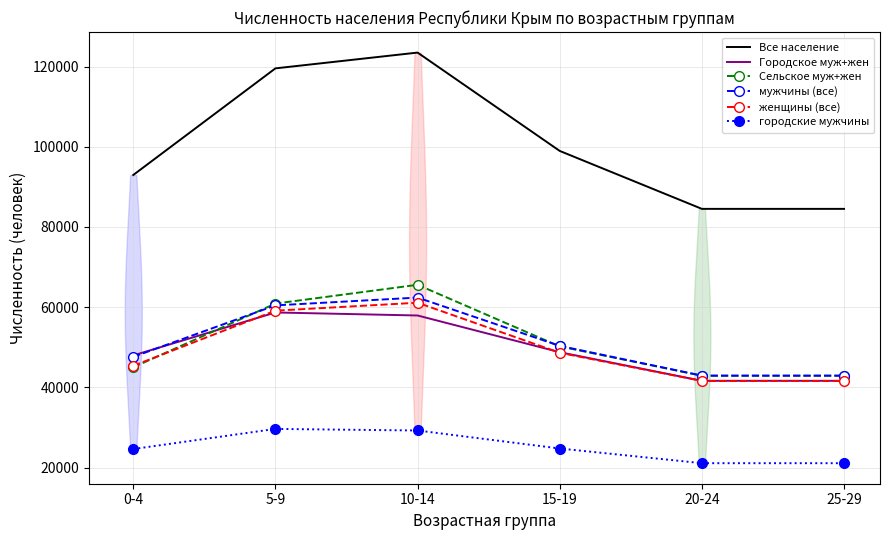

Between 0-4 and 20-24, which series saw the biggest shift?

Все население